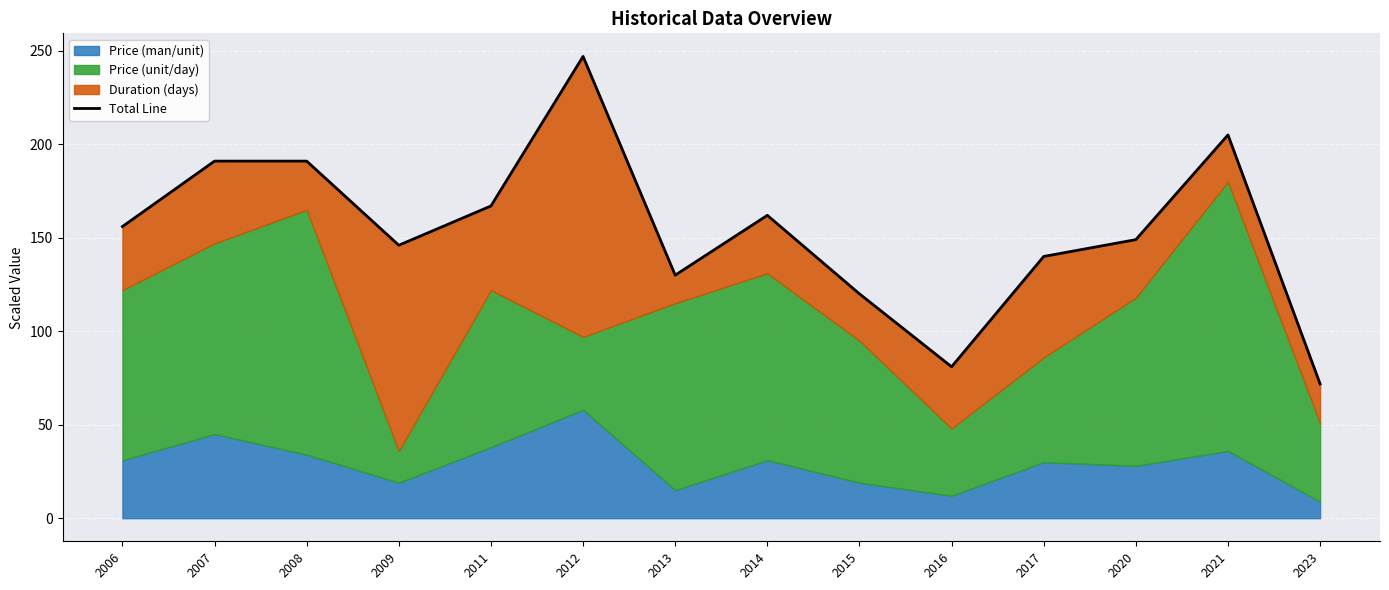

At which label is the value closest to 159?

2006